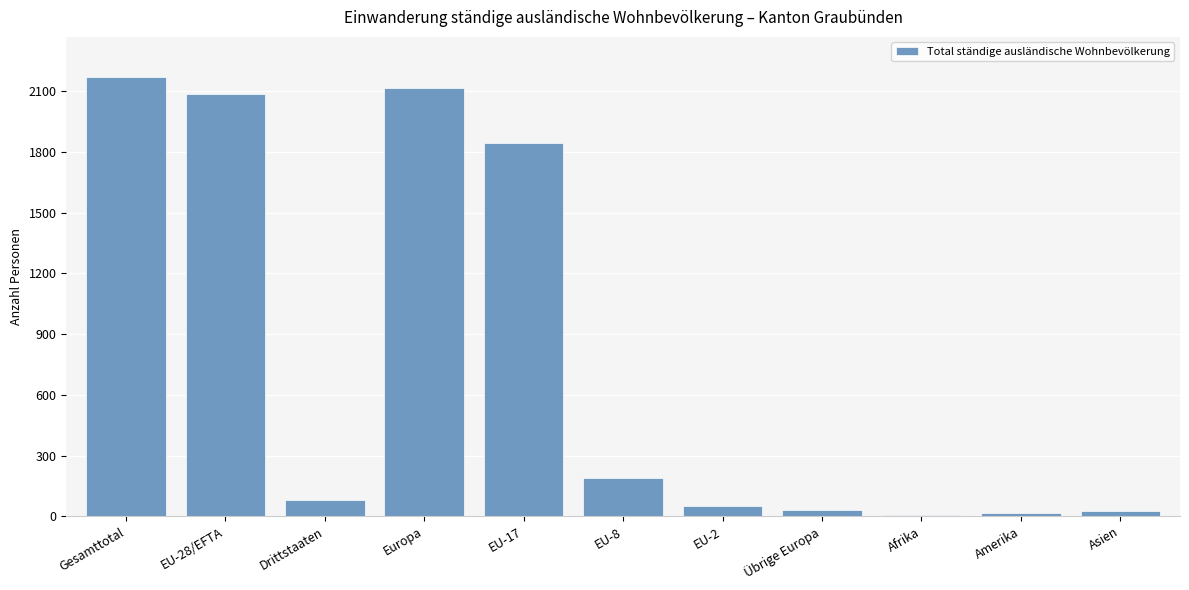

At which category does the chart reach its peak across all series?

Gesamttotal